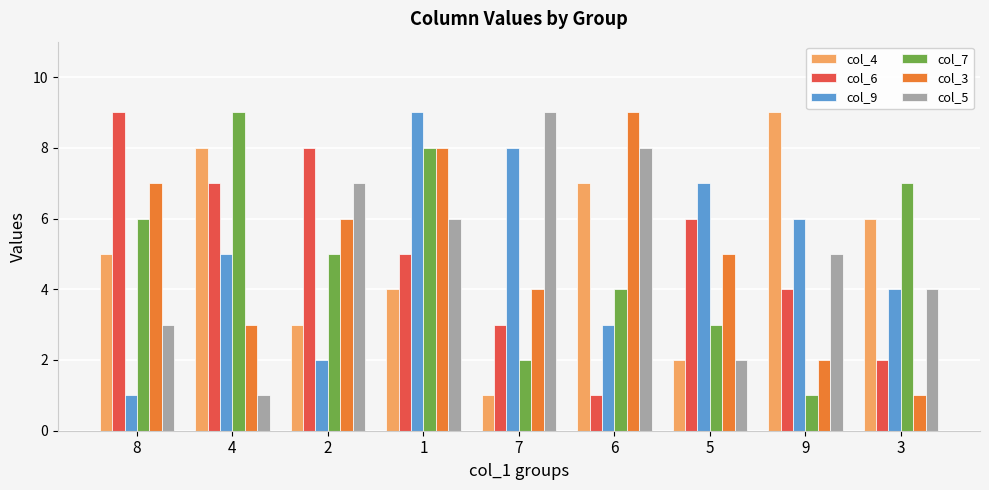

Count the number of data series in this chart.

6